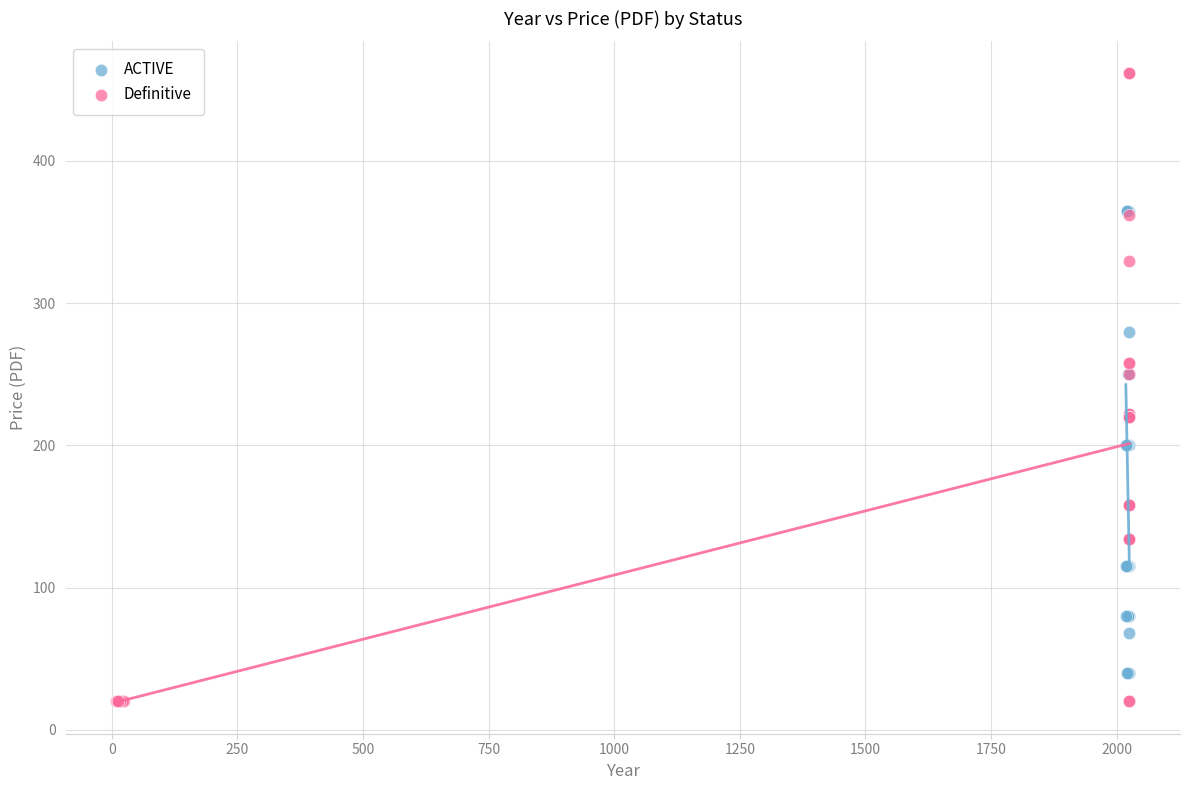

Which series reaches the minimum Y coordinate?

Definitive